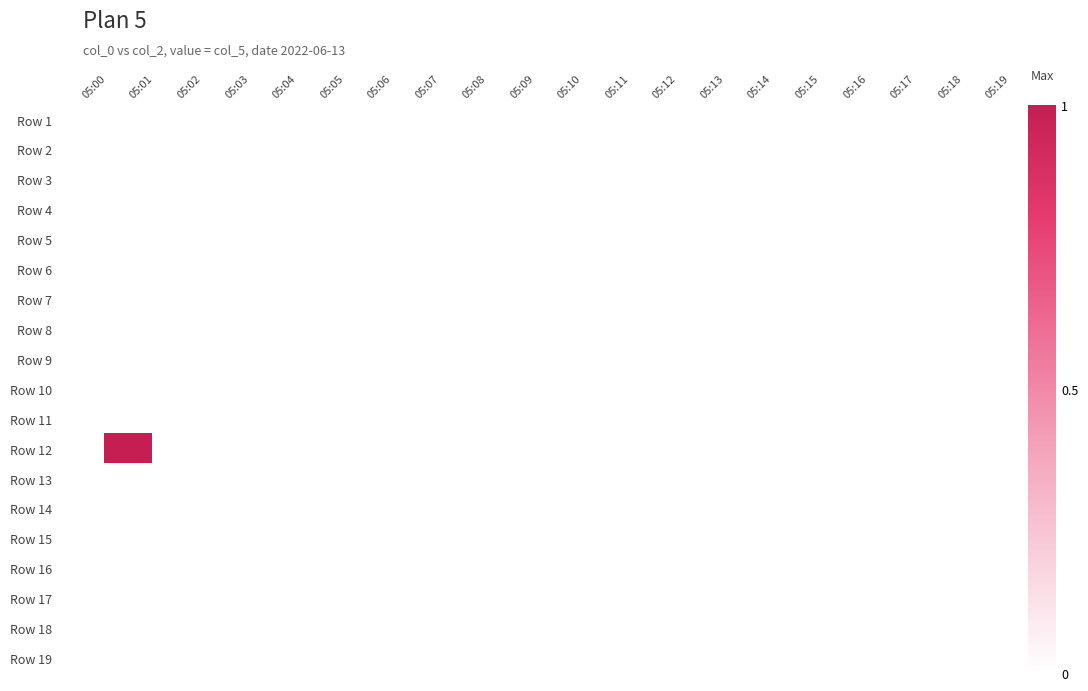

At how many categories does at least one series exceed 0?

1